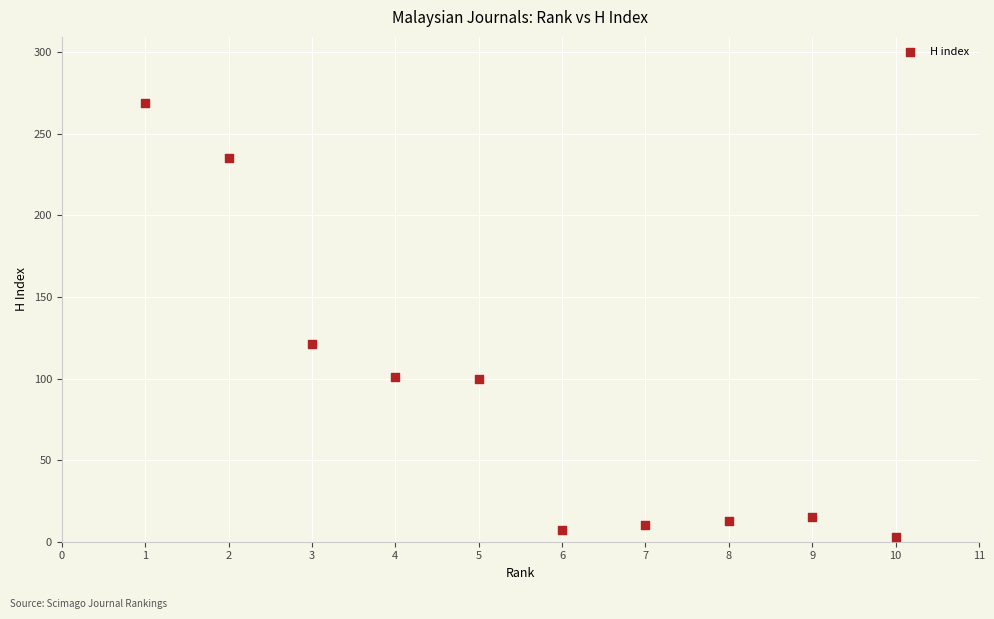

What is the range of X values (max minus min)?

9